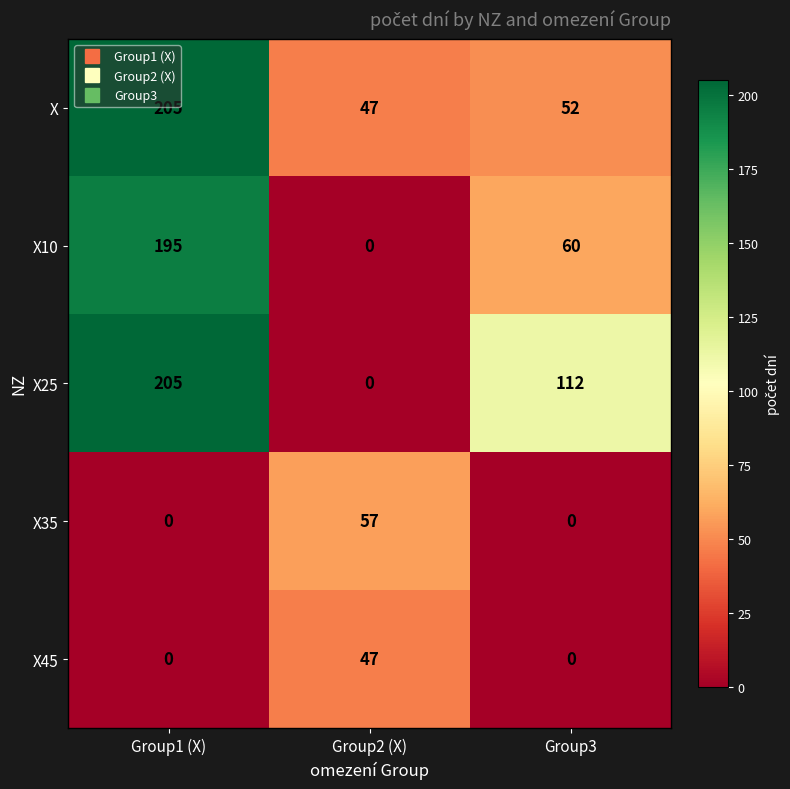

What is the spread (max minus min) of values at Group3?

112